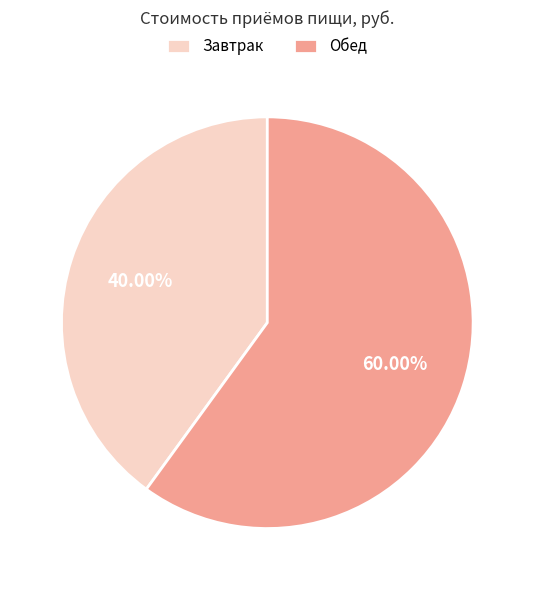

Rank the categories by value from highest to lowest.

Обед, Завтрак